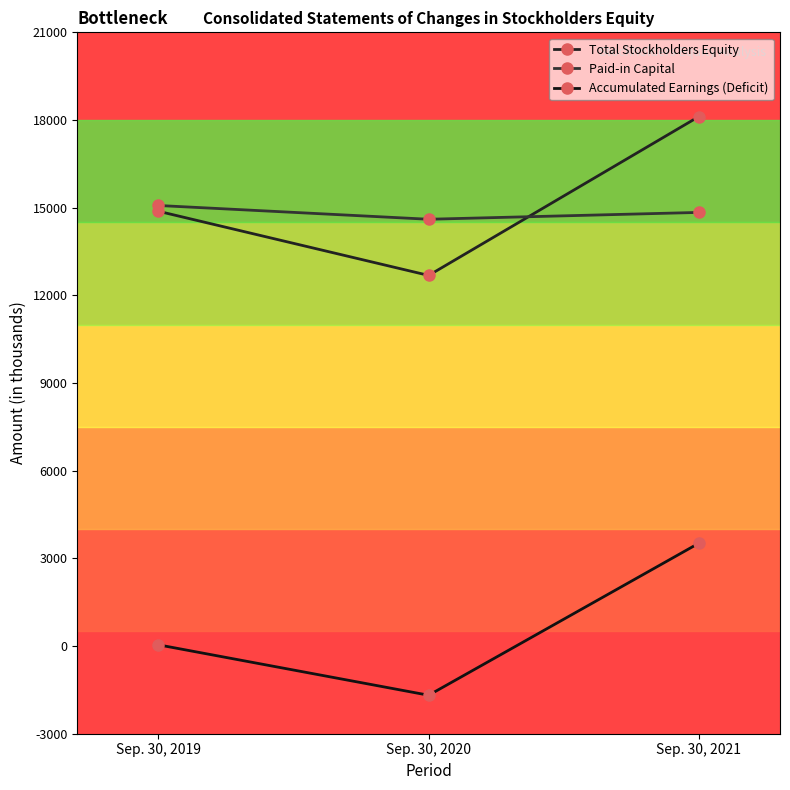

Which series has the largest range (max minus min)?

Total Stockholders Equity